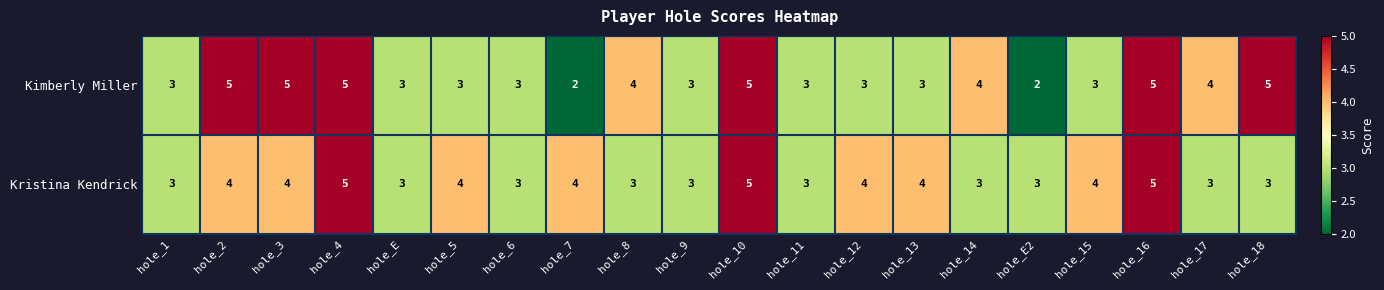

At hole_17, list the series in order from largest to smallest.

Kimberly Miller, Kristina Kendrick